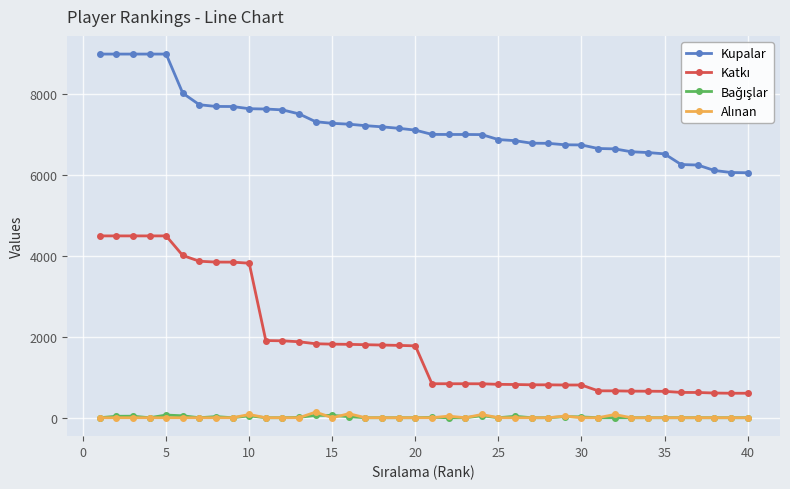

What is the greatest value displayed?

9000